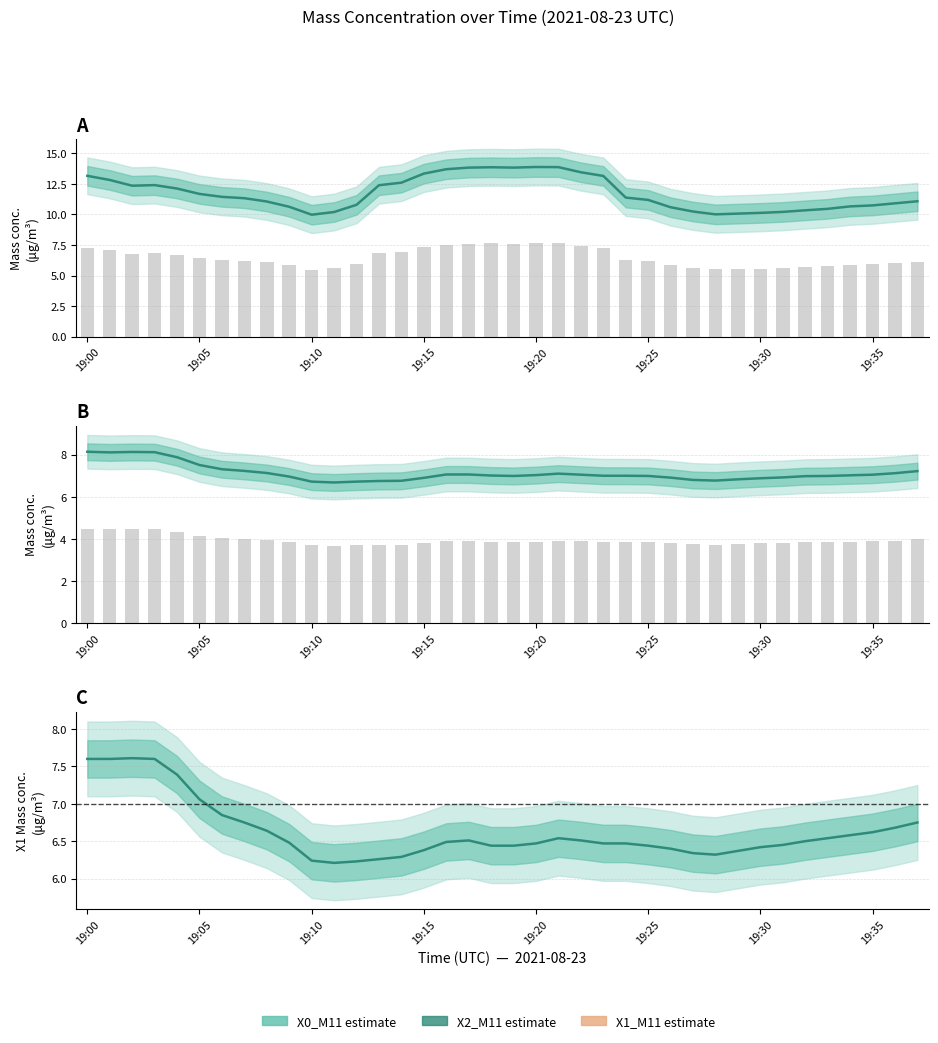

What is the label of the 8th bar from the right?

19:30